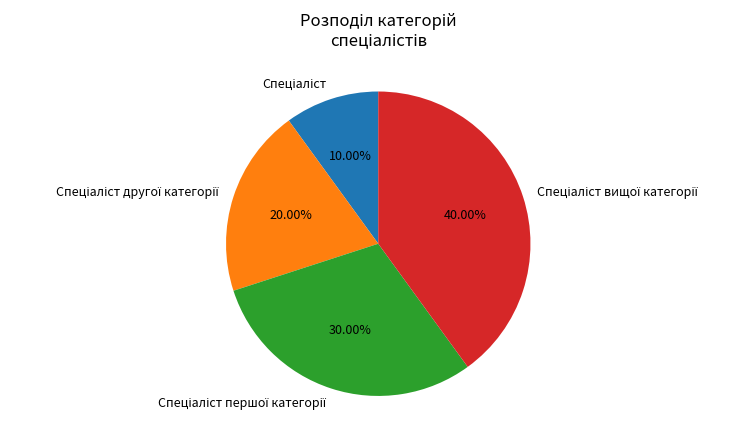

Is there a majority slice in this chart?

No